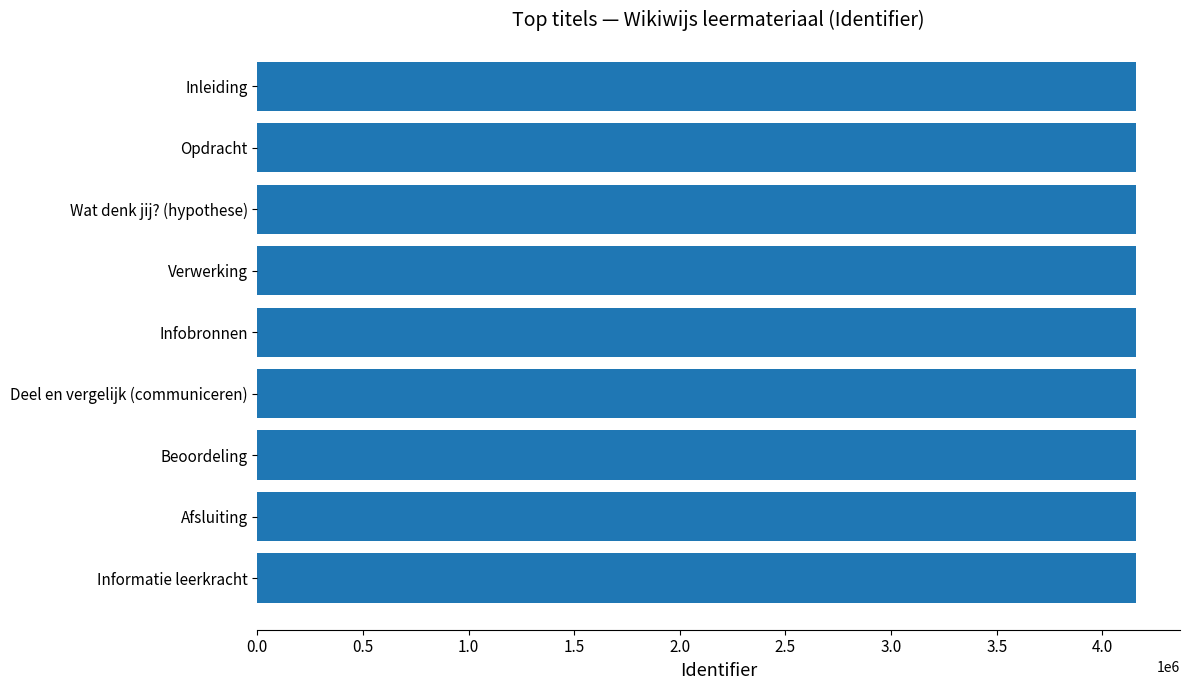

Approximately how many times larger is the value at Afsluiting compared to Infobronnen?

1.0